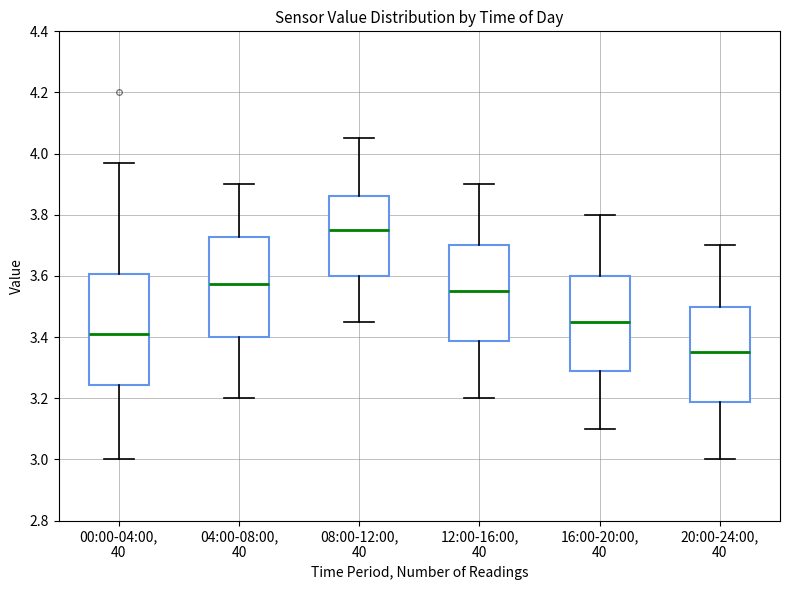

Where does the upper whisker of the box for 12:00-16:00, 40 end on the y-axis? The values are not printed on the chart, so give them approximately, as read against the axis.

3.90